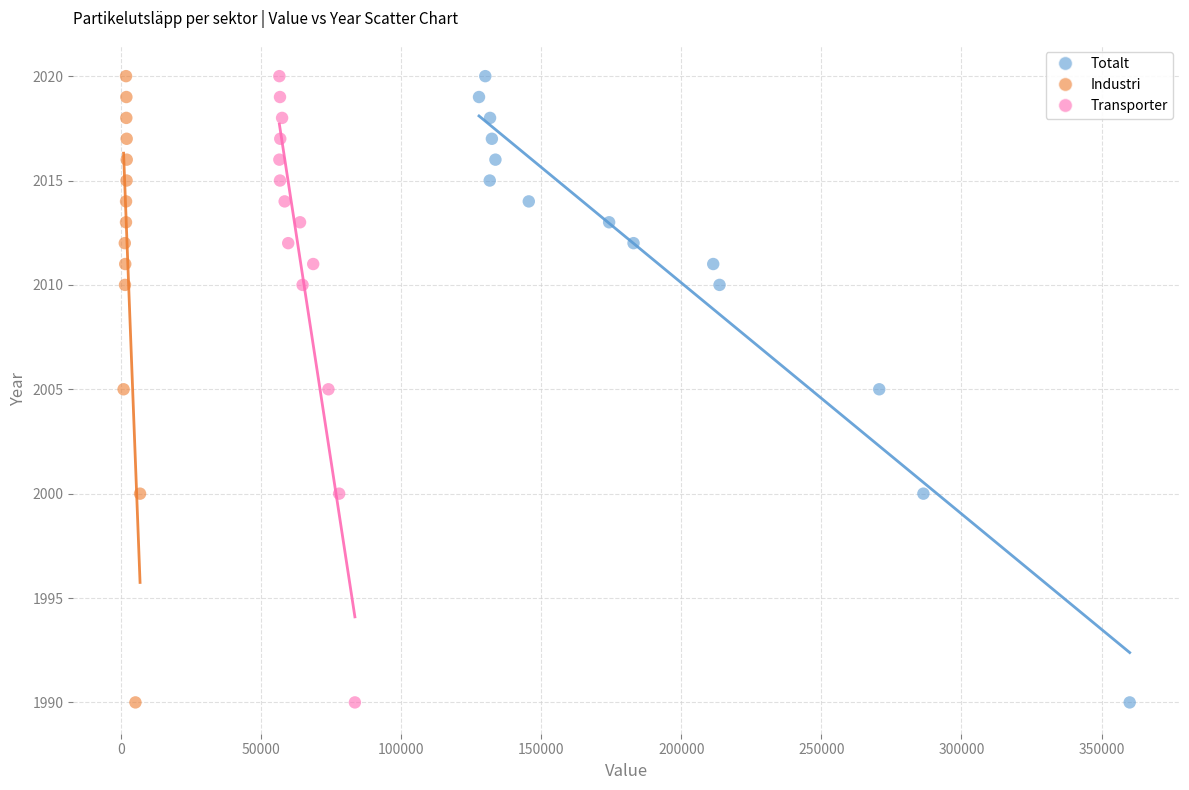

What are all the series names shown in the legend?

Totalt, Industri, Transporter